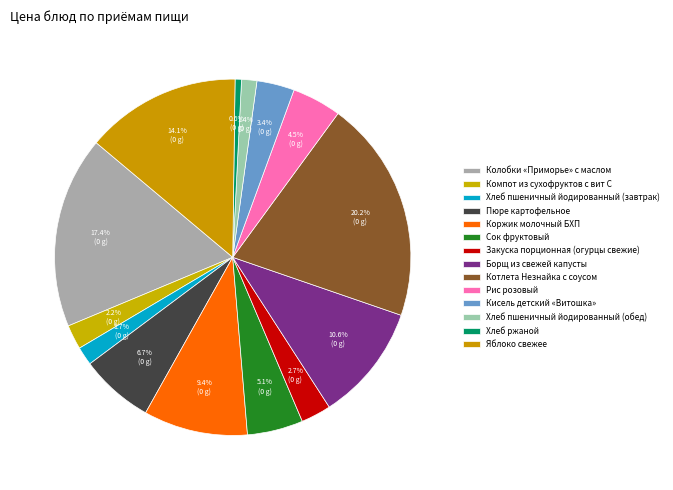

To the nearest percent, what is the difference between the Компот из сухофруктов с вит С and Котлета Незнайка с соусом slice percentages?

18%